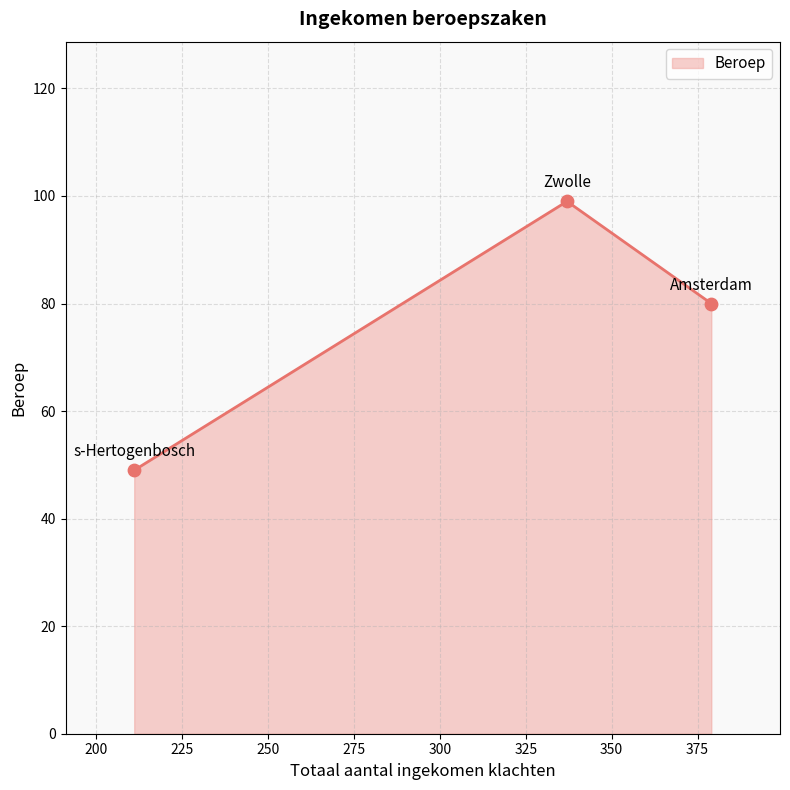

Approximately how many times larger is the value at Zwolle compared to s-Hertogenbosch?

2.0